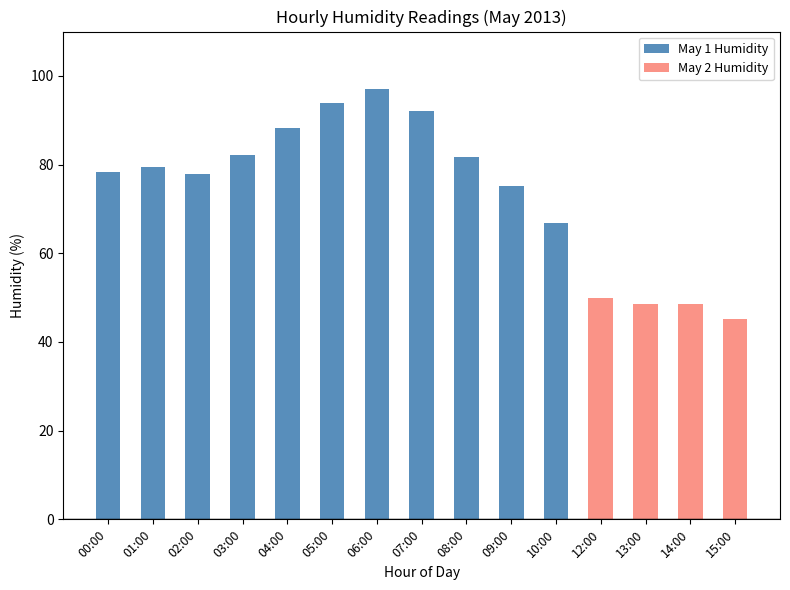

Read the May 1 Humidity value at 09:00.

75.2